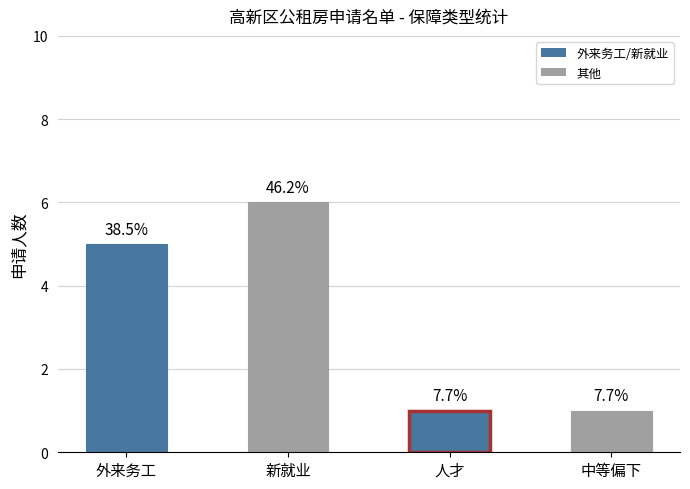

Reading right to left, transcribe all the data shown in this chart.

中等偏下=1	人才=1	新就业=6	外来务工=5